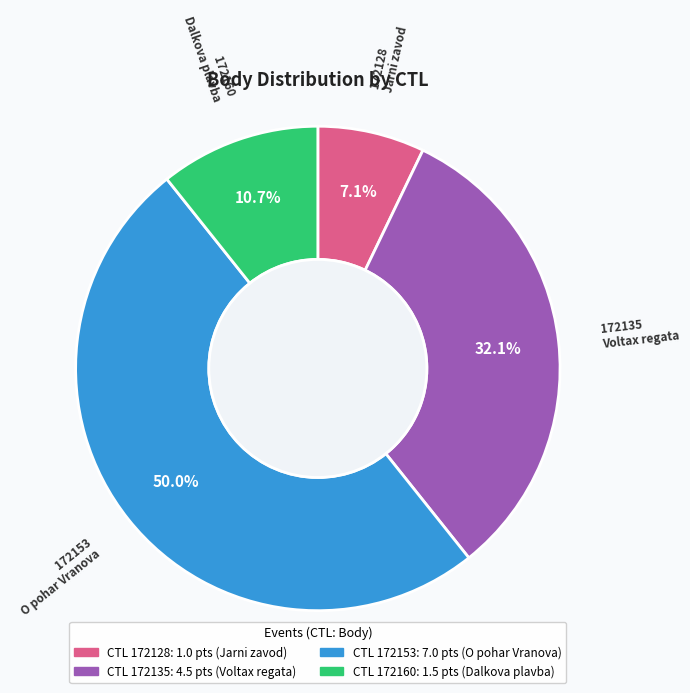

How many slices are in this pie chart?

4